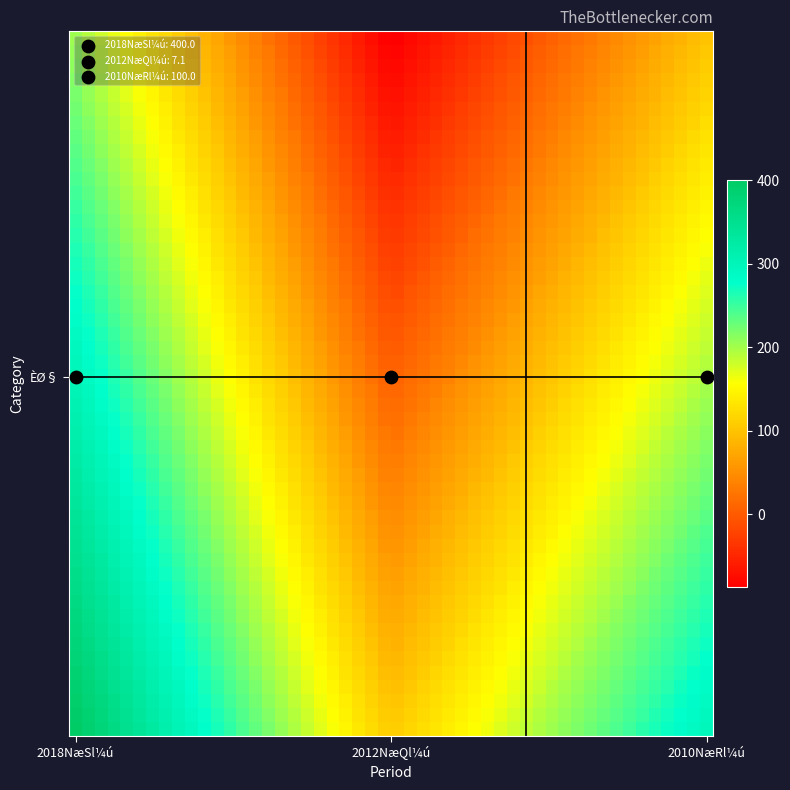

Which series has the largest total across all categories?

2018NæSl¼ú